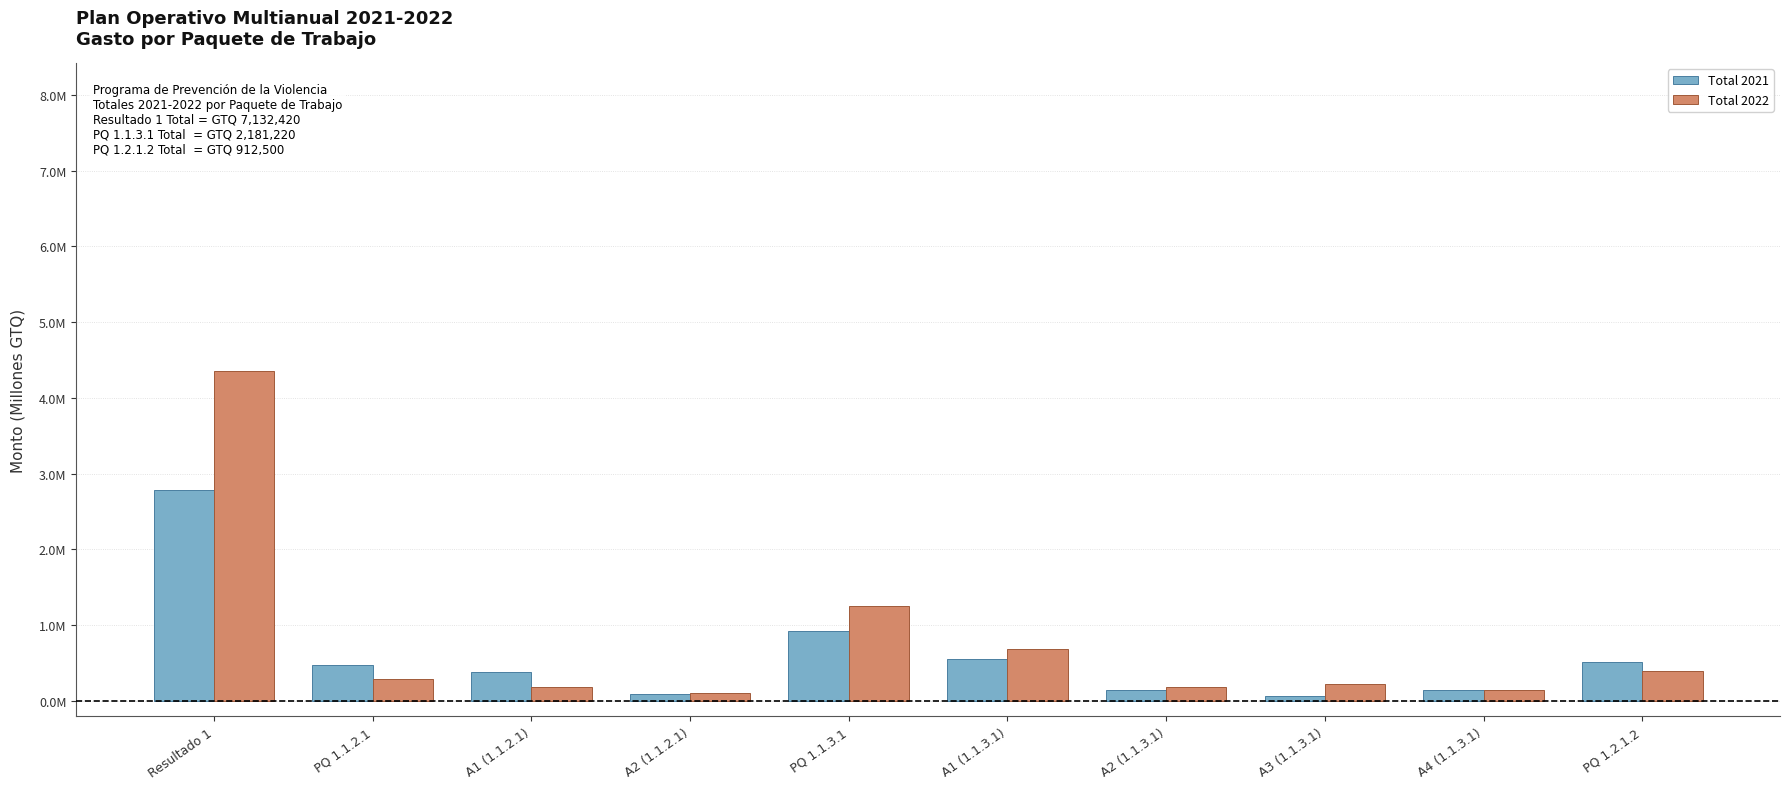

Is it true that Total 2022 equals 0.1 at A4 (1.1.3.1)?

False